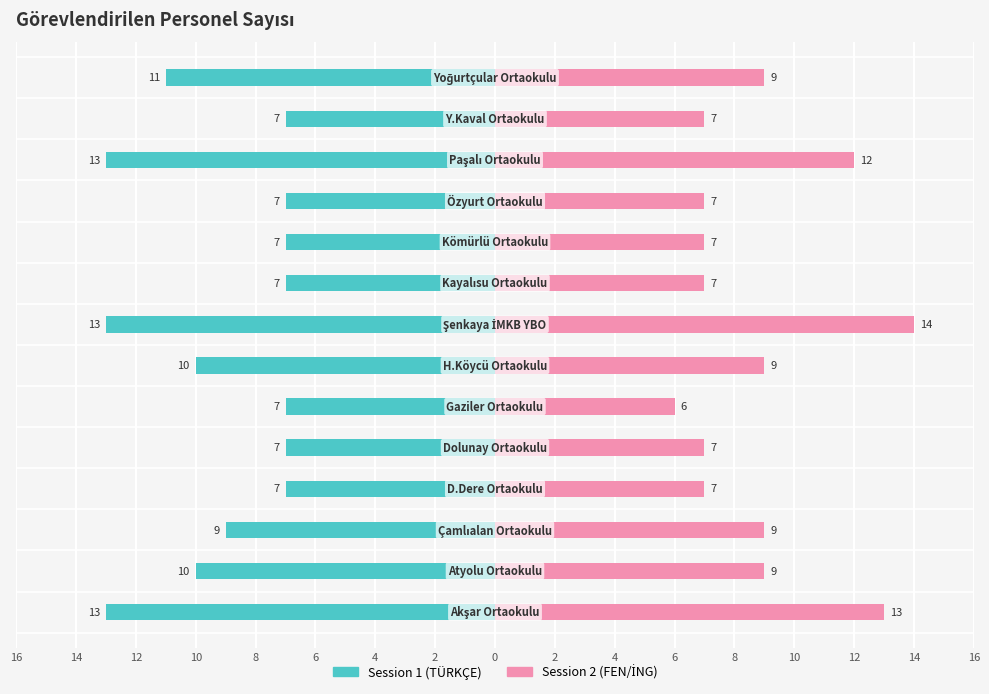

What is the spread (max minus min) of values at 6?

13